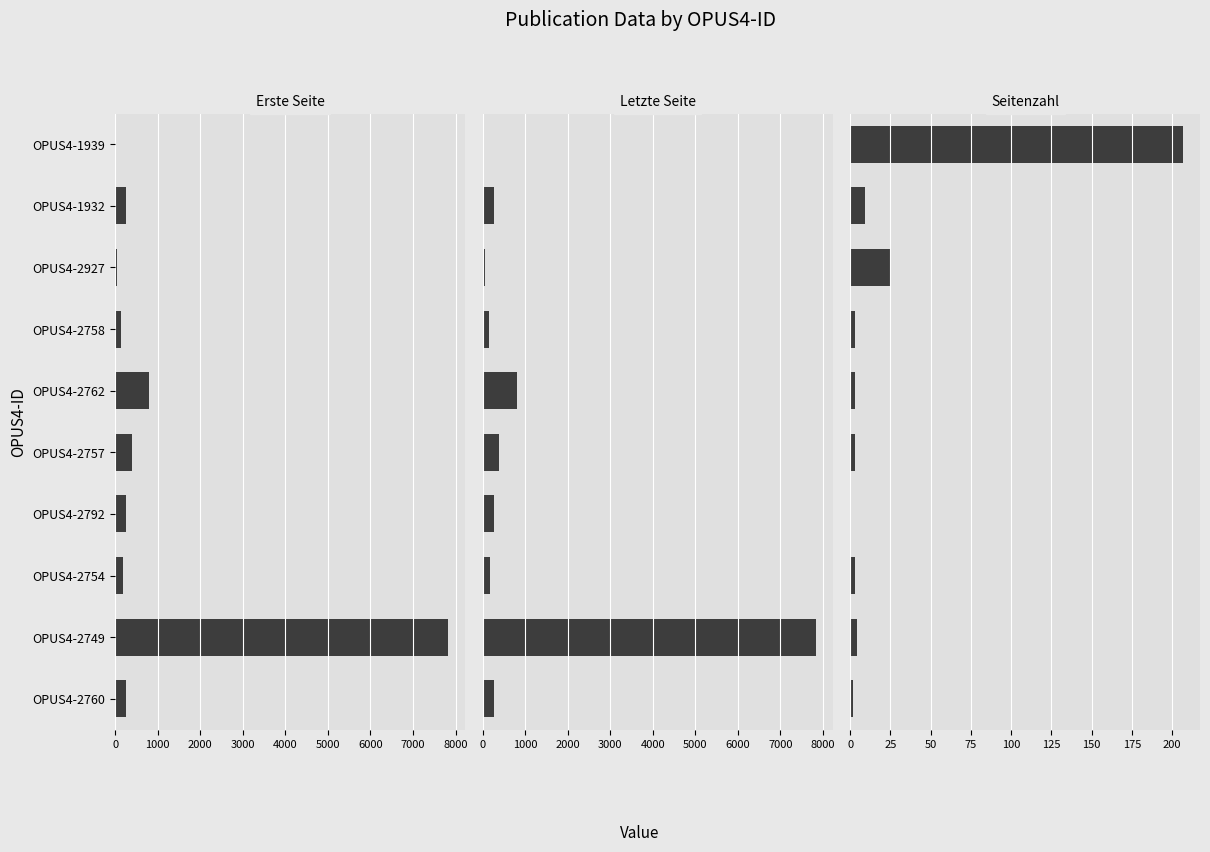

What is the value of the Letzte Seite bar at the 8th from the left?

178